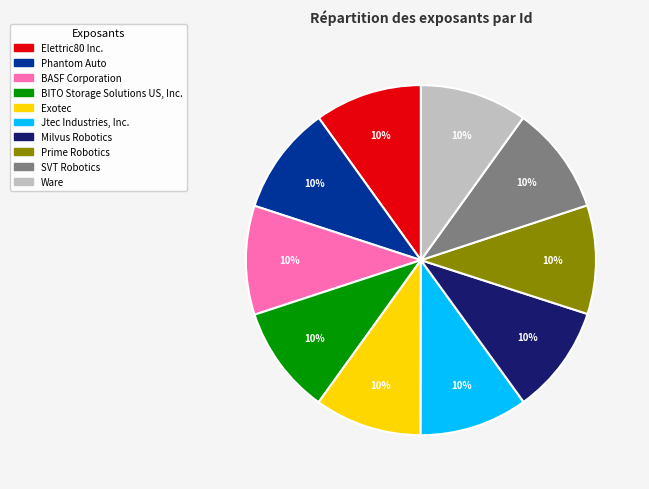

Is it true that Exotec is 23% of the pie?

False